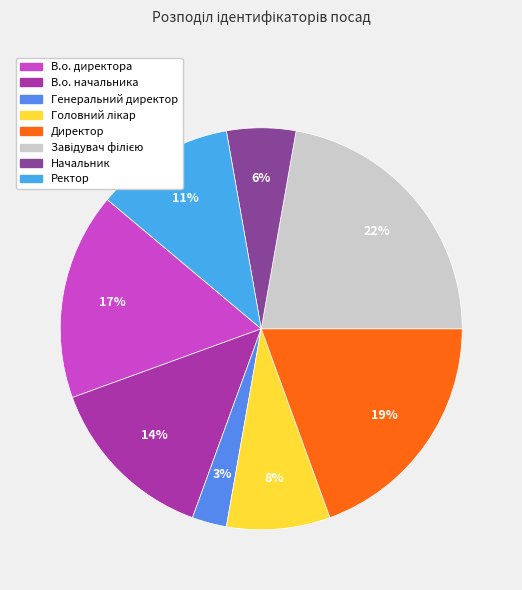

To the nearest percent, what portion does Завідувач філією represent?

22%